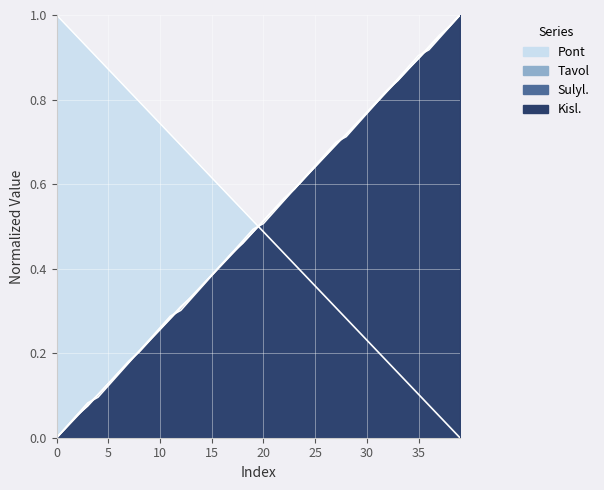

At which category is the sum across all series the highest?

39